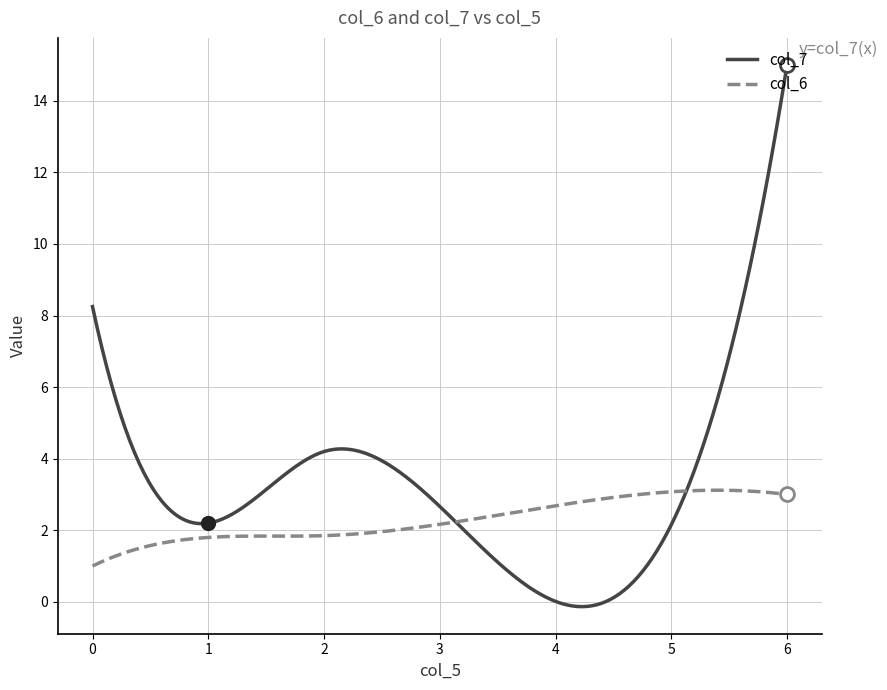

List the series in order of their overall mean, lowest first.

col_6, col_7